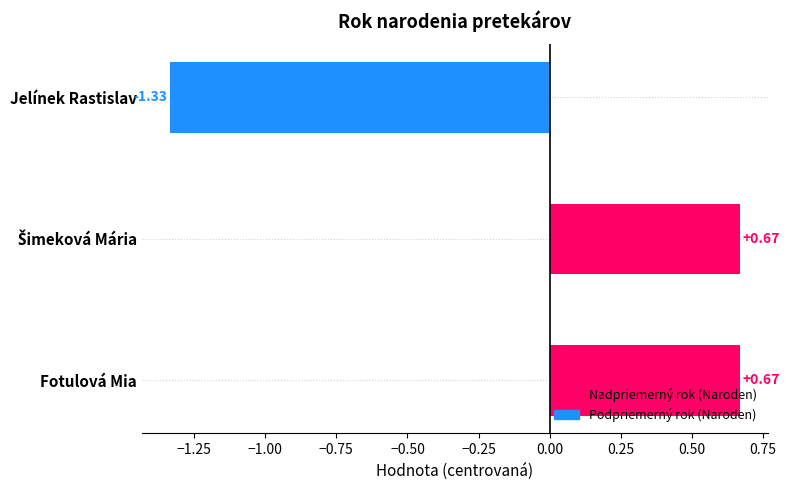

Which has a higher value, Fotulová Mia or Jelínek Rastislav?

Fotulová Mia